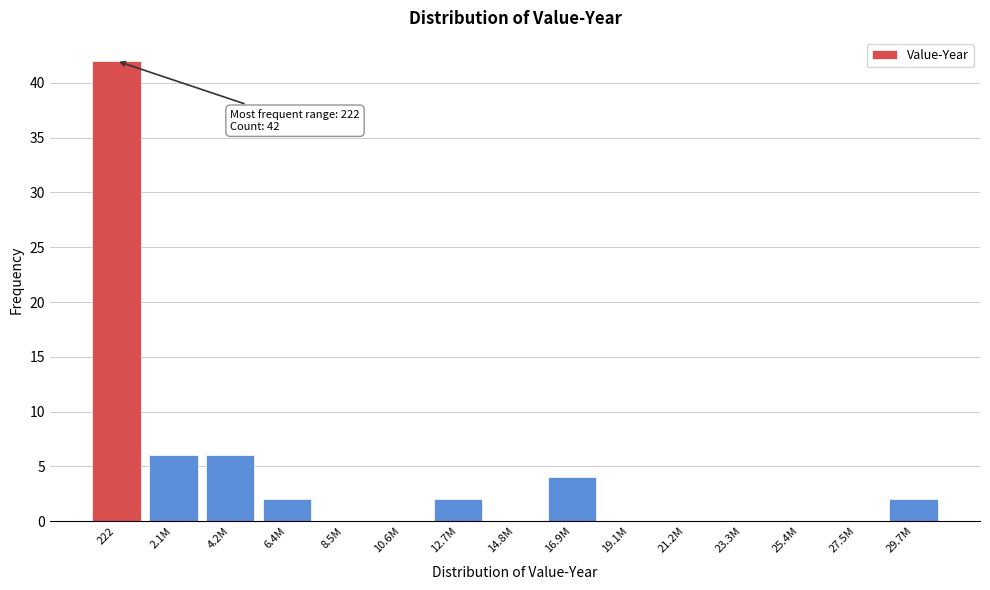

Reading right to left, transcribe all the data shown in this chart.

29.7M=2	27.5M=0	25.4M=0	23.3M=0	21.2M=0	19.1M=0	16.9M=4	14.8M=0	12.7M=2	10.6M=0	8.5M=0	6.4M=2	4.2M=6	2.1M=6	222=42